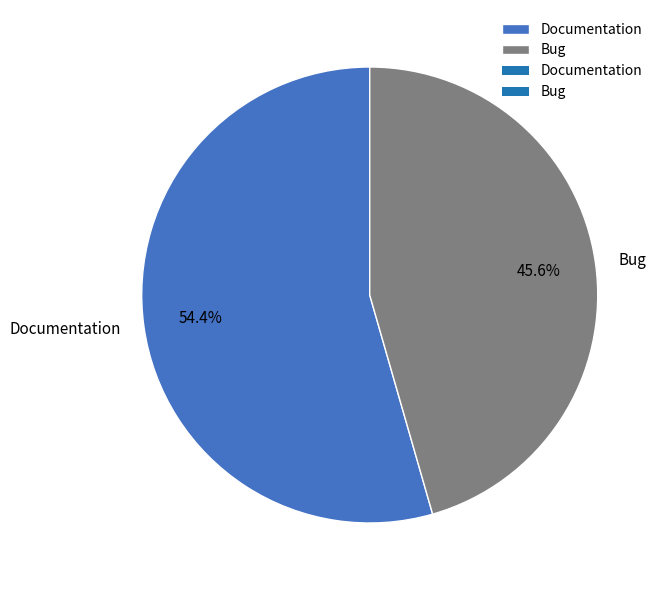

What is the largest slice in the pie chart?

Documentation